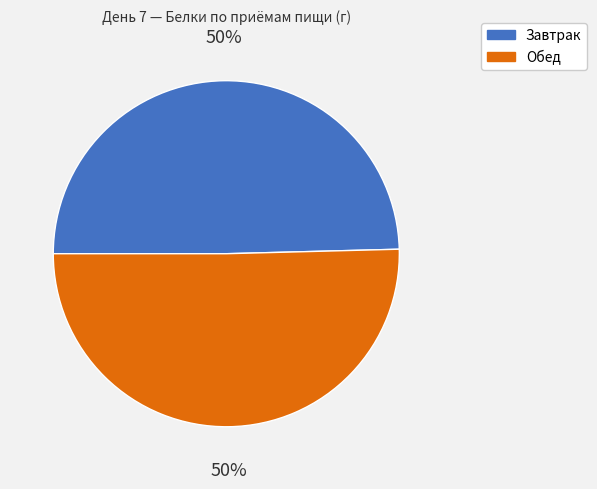

To the nearest percent, what percentage of the pie is Завтрак?

50%